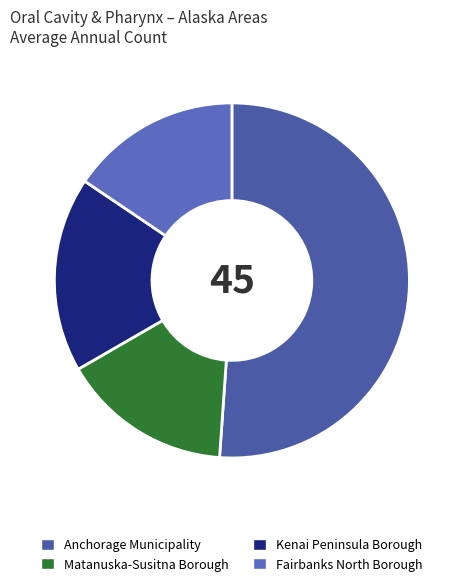

What percentage do Fairbanks North Borough and Anchorage Municipality together represent?

66.7%